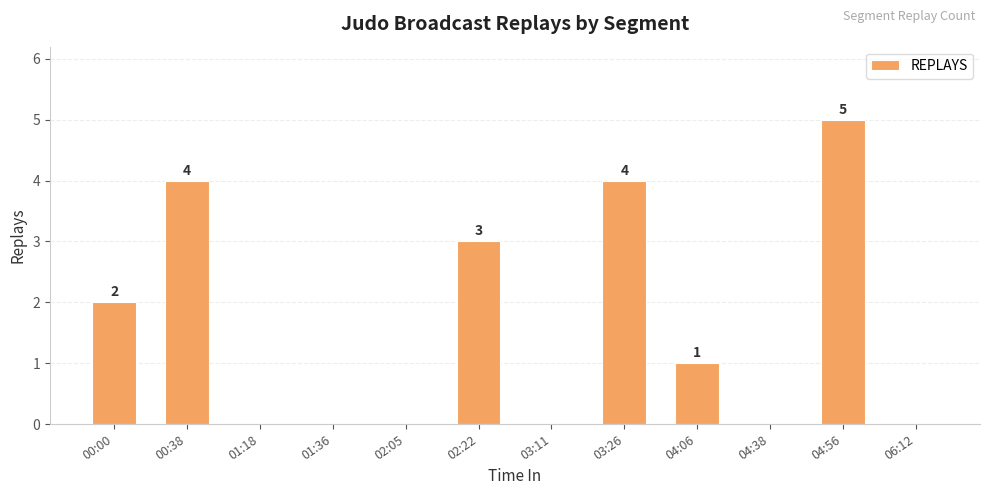

Reading right to left, list all the values displayed in this chart.

0	5	0	1	4	0	3	0	0	0	4	2